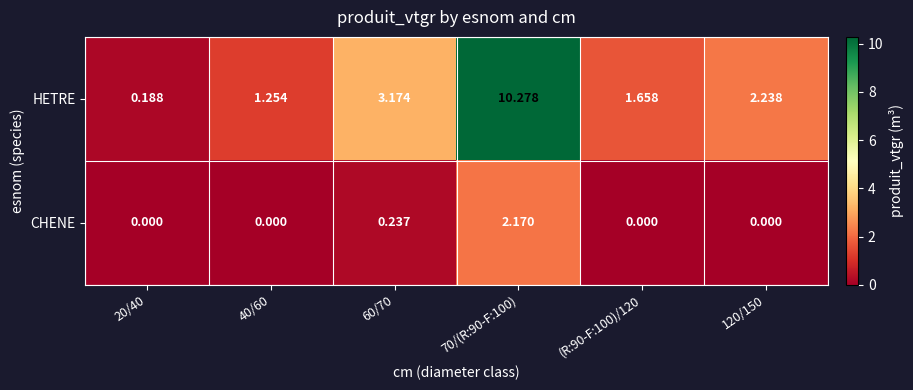

What is the greatest value displayed?

10.3